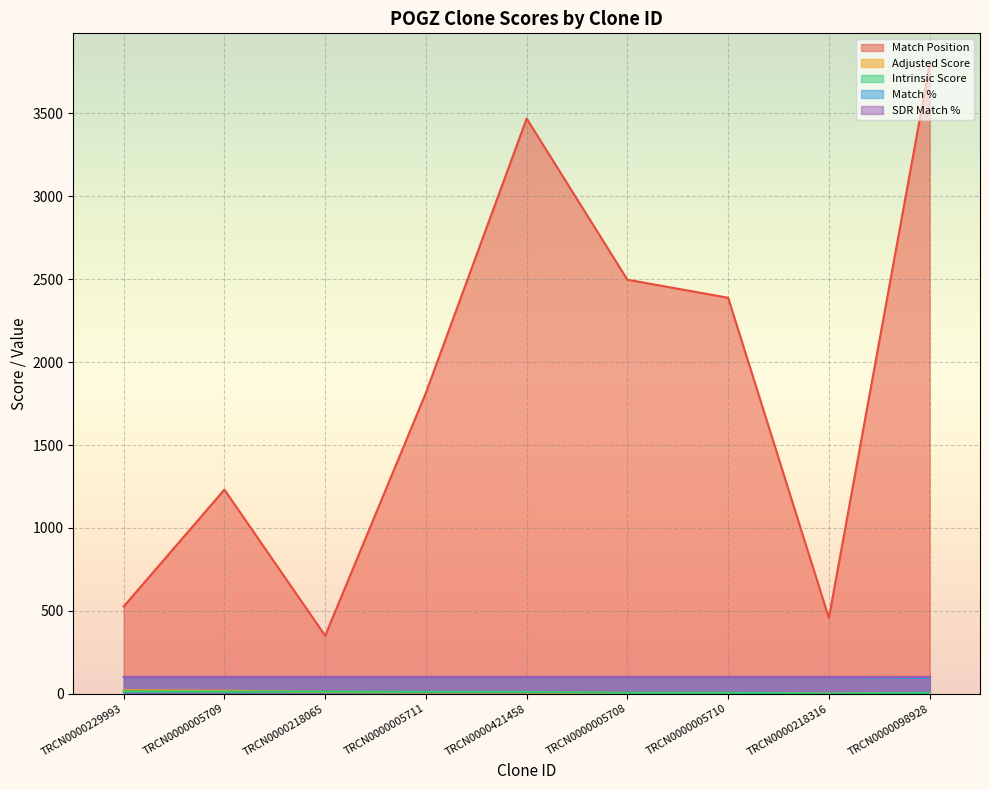

Which series has the widest spread of values?

Match Position